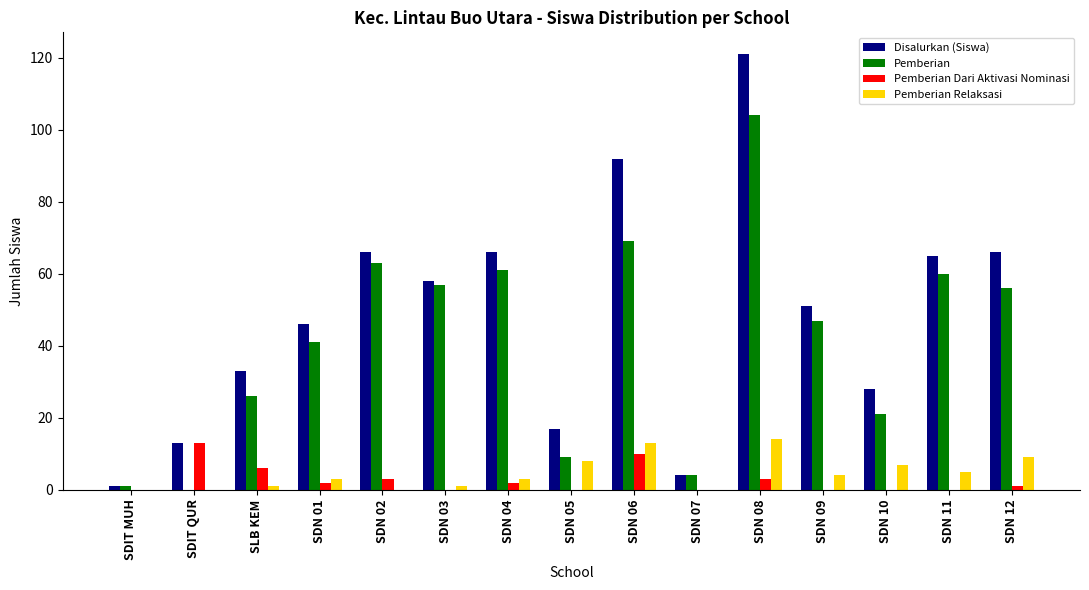

What is the sum of all Pemberian Relaksasi values?

68